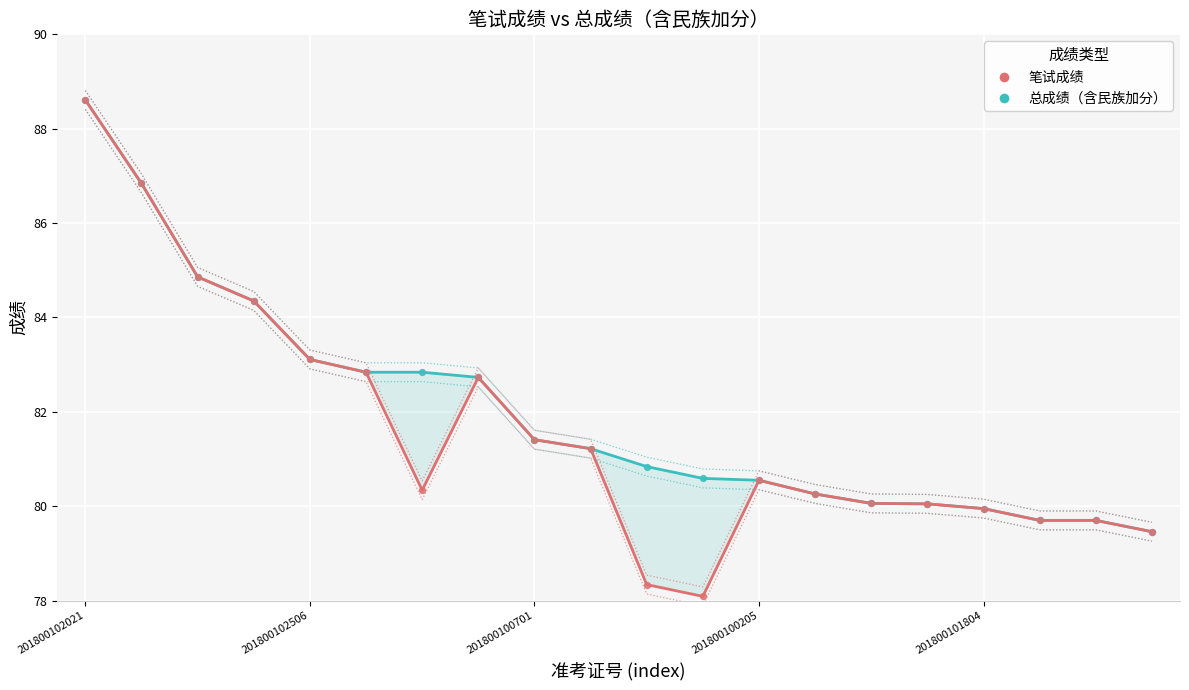

Which series reaches the maximum Y coordinate?

总成绩（含民族加分）